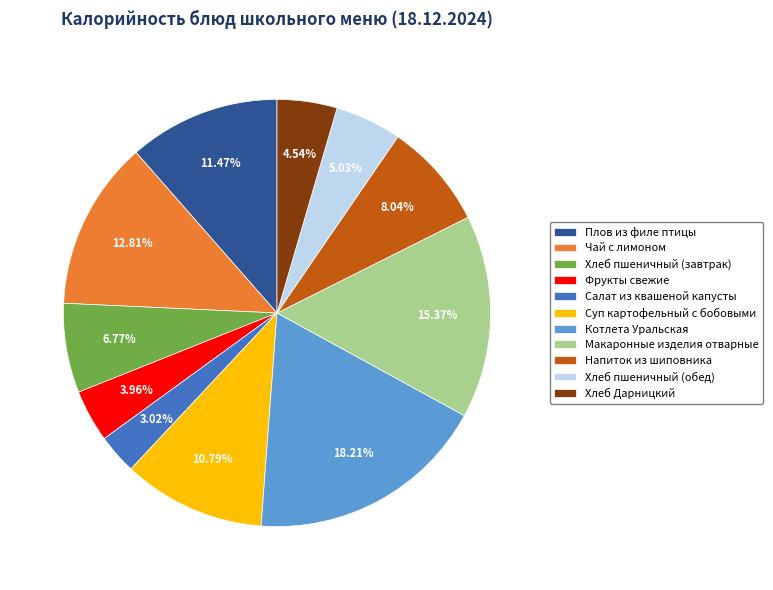

What is the smallest slice in the pie chart?

Салат из квашеной капусты